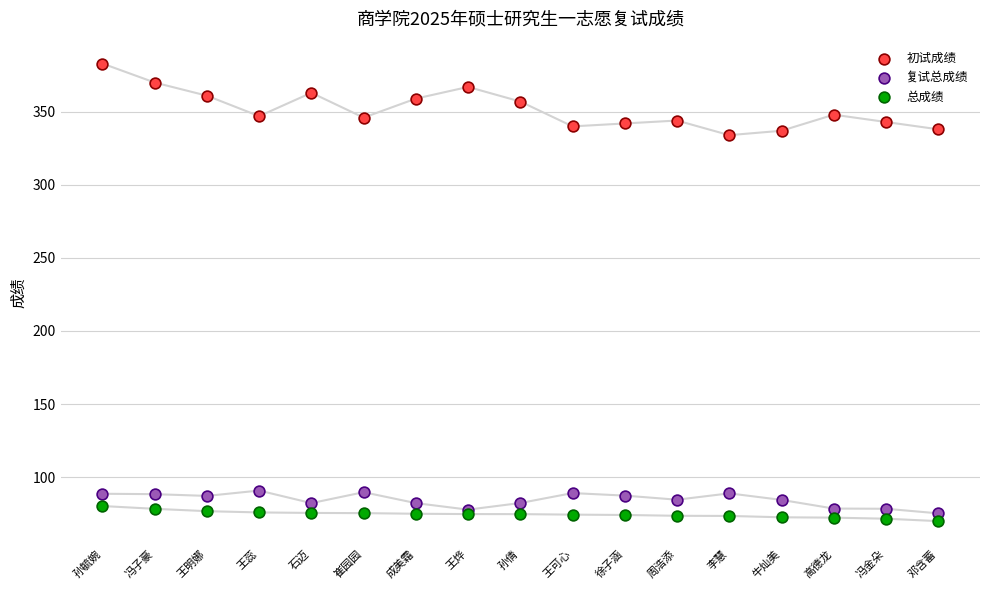

Which series has the widest spread of Y values?

初试成绩